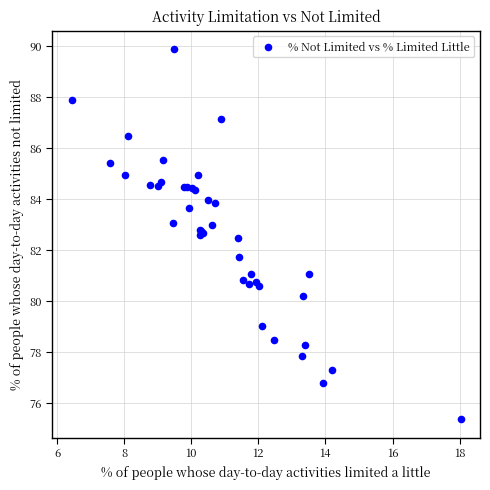

What Y value in the scatter plot is closest to 82?

81.7